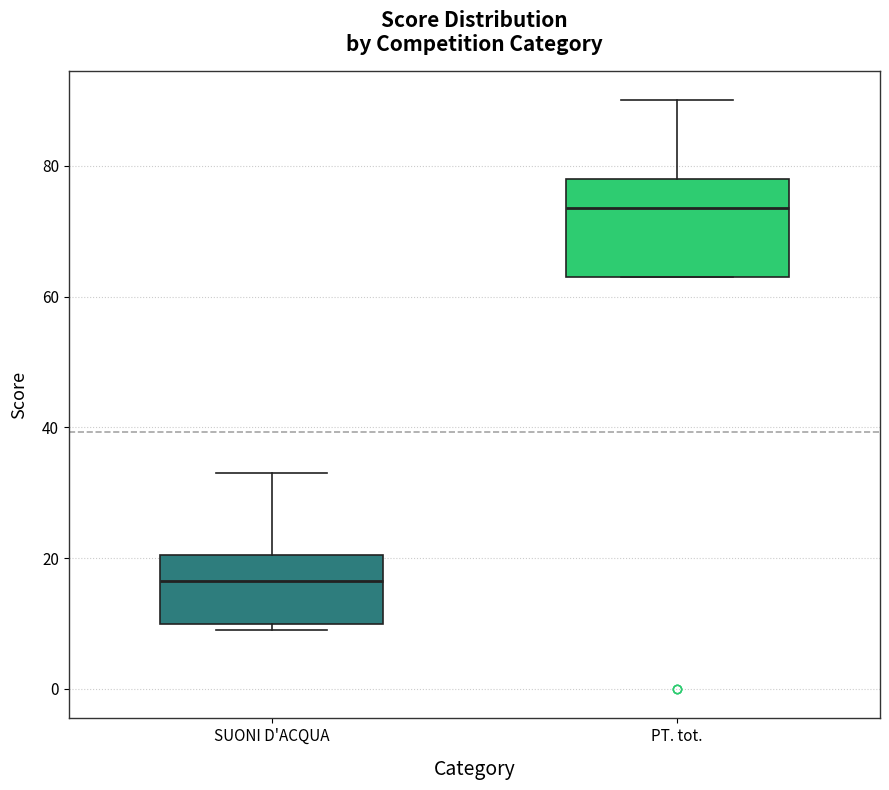

Comparing the boxes themselves (not the whiskers), which one is the tallest?

PT. tot.